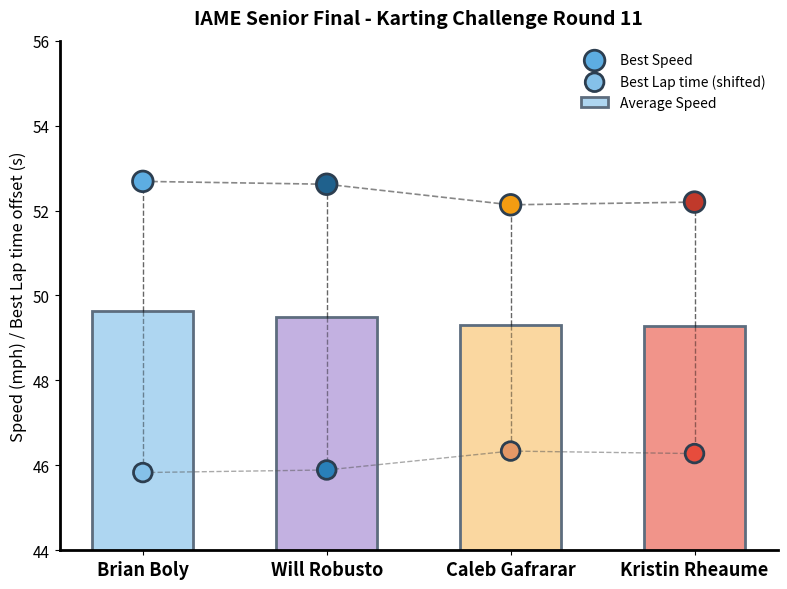

Which series has the largest Y range (max minus min)?

Best Speed